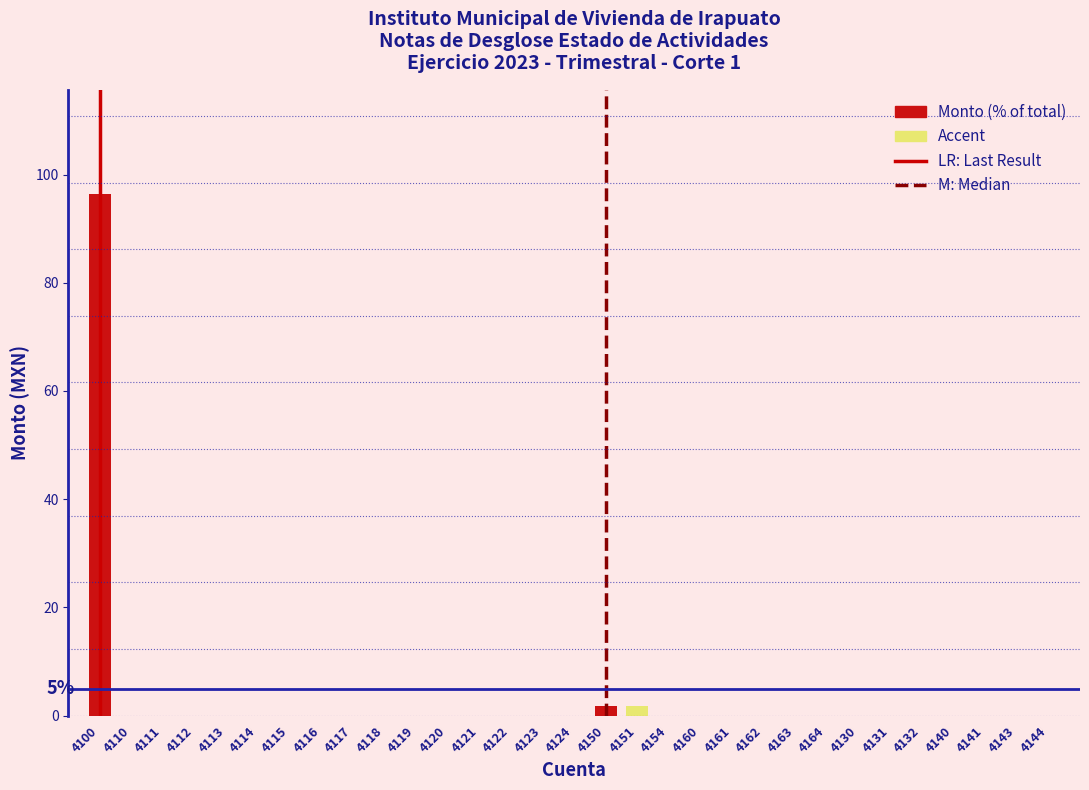

The value at 4112 is 0.0. True or false?

True